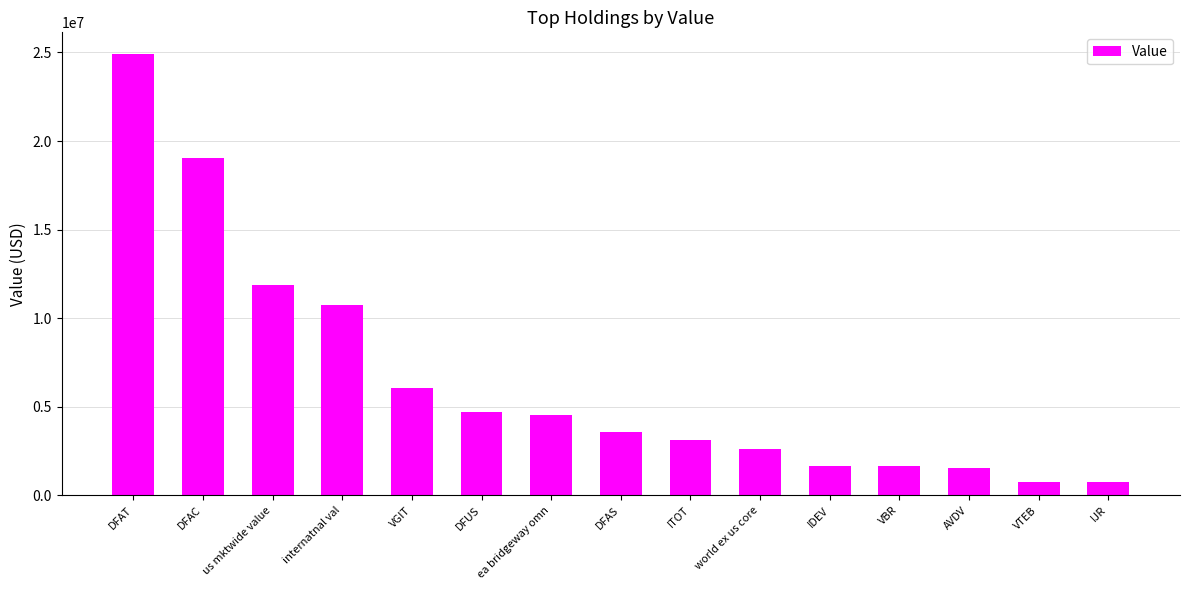

What is the difference between the maximum and minimum values?

24139296